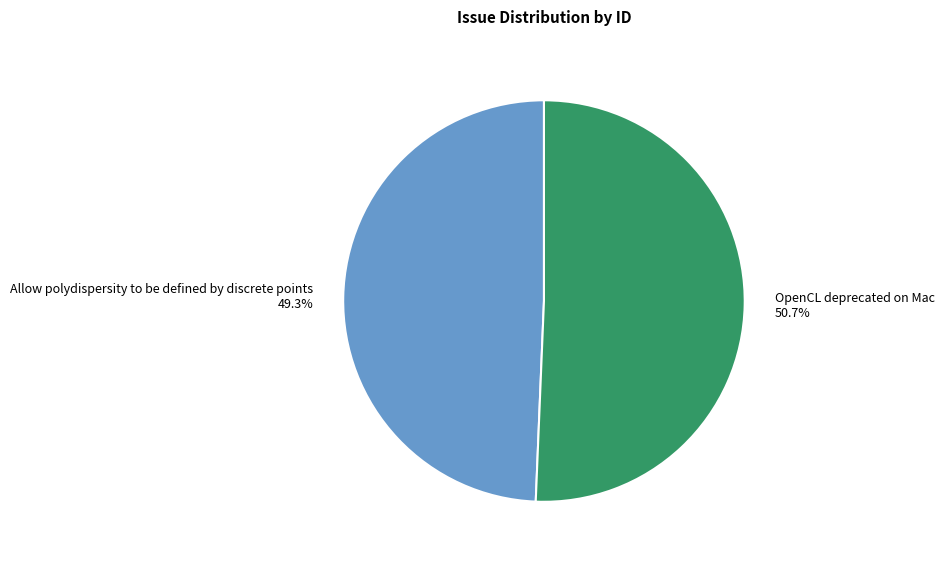

Which slice is the largest?

OpenCL deprecated on Mac